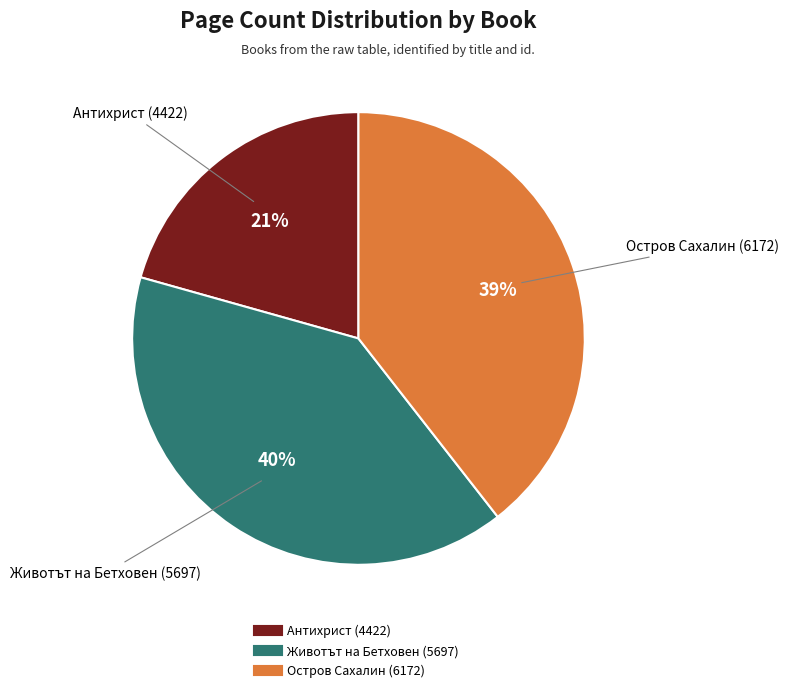

Between Животът на Бетховен (5697) and Антихрист (4422), which is larger?

Животът на Бетховен (5697)